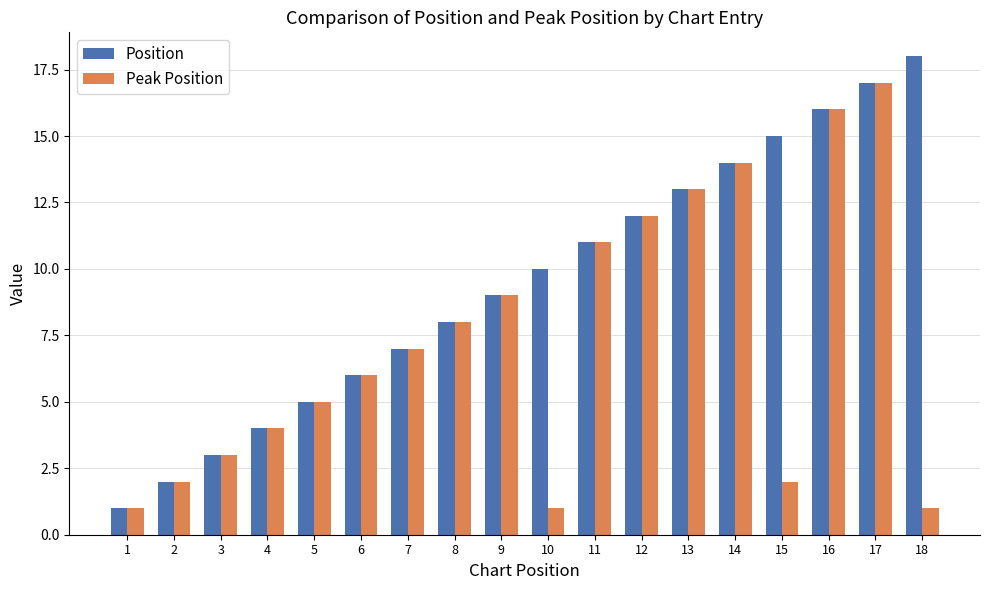

Count the number of data series in this chart.

2